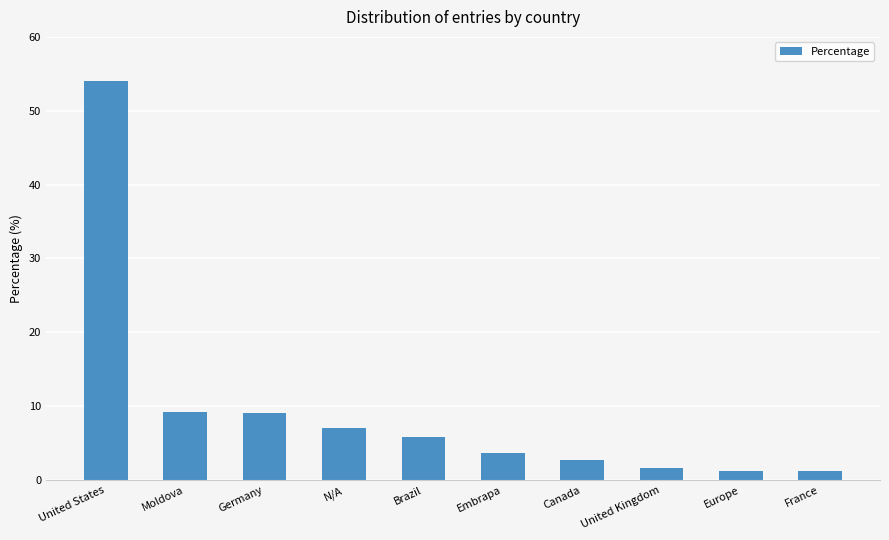

Which category has the highest value across all series?

United States